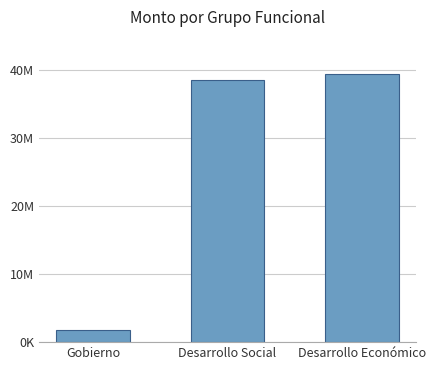

Where is the data nearest to the value 20578322?

Desarrollo Social